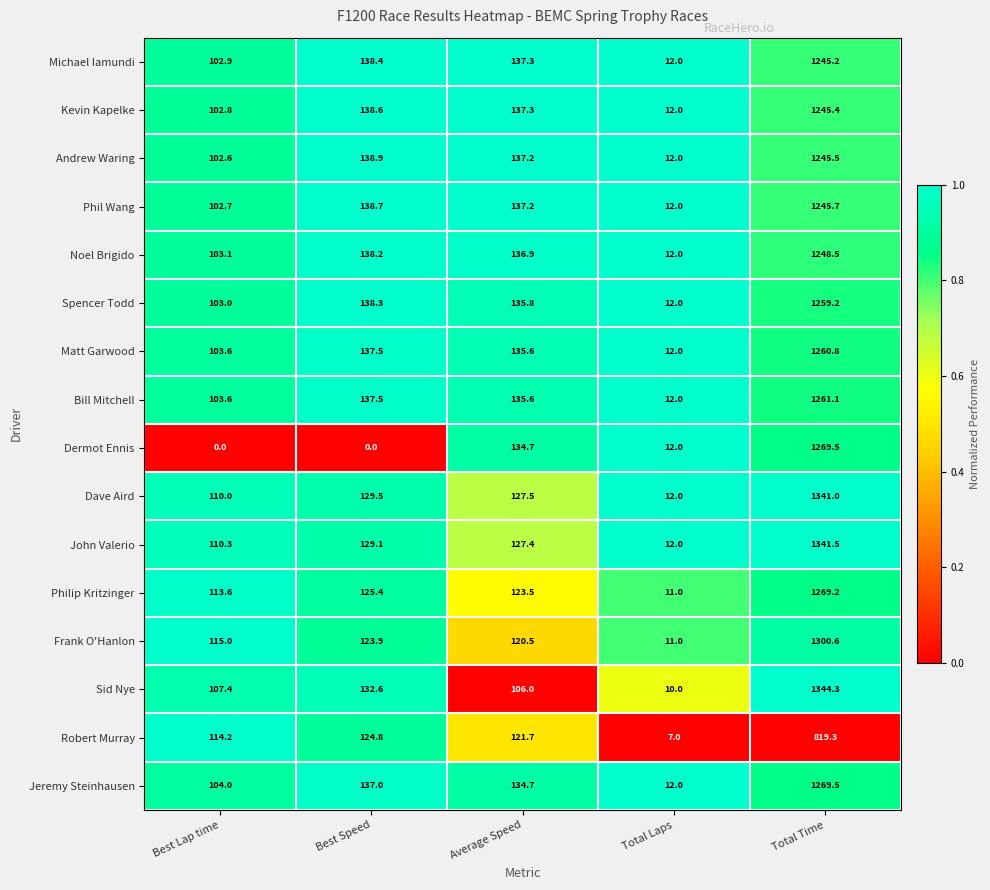

What is the total value across all series at Average Speed?

2088.9